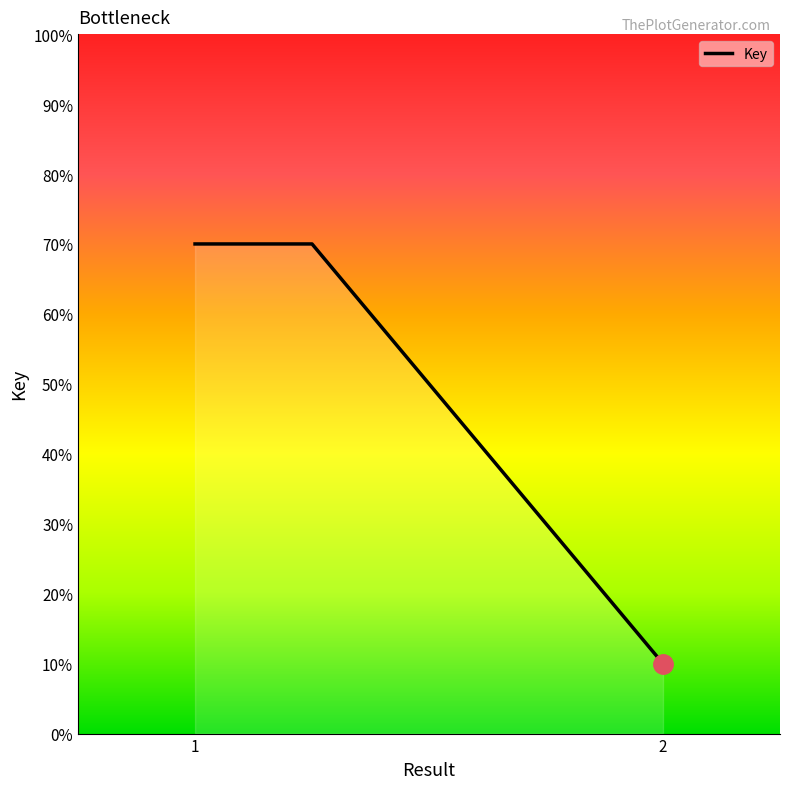

What is the average value?

50